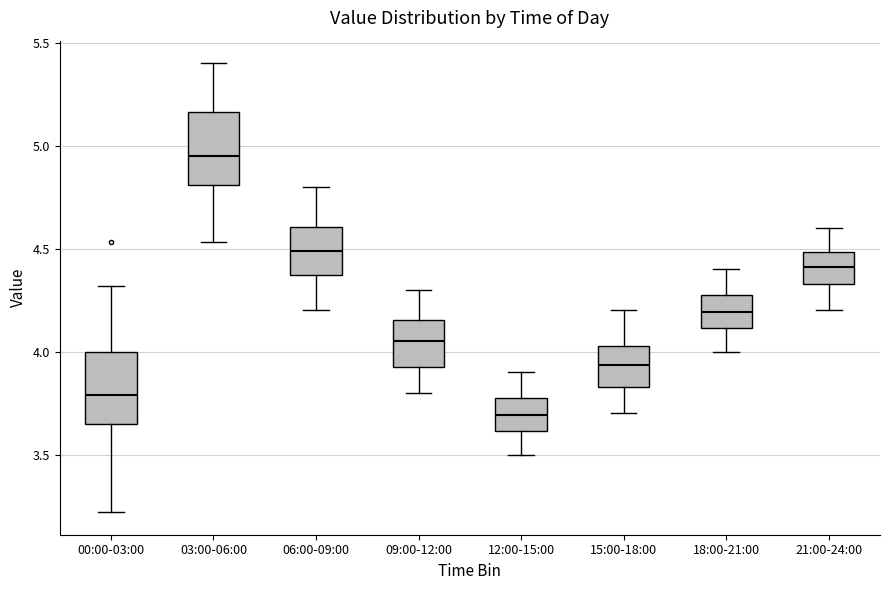

Reading left to right, read every box against the y-axis: the position of its median line, the range the box covers, and the ends of its whiskers. The values are not printed on the chart, so give them approximately, as read against the axis.

00:00-03:00: median 3.80, box 3.65 to 4.00, whiskers 3.20 to 4.30
03:00-06:00: median 4.95, box 4.80 to 5.15, whiskers 4.55 to 5.40
06:00-09:00: median 4.50, box 4.35 to 4.60, whiskers 4.20 to 4.80
09:00-12:00: median 4.05, box 3.95 to 4.15, whiskers 3.80 to 4.30
12:00-15:00: median 3.70, box 3.60 to 3.75, whiskers 3.50 to 3.90
15:00-18:00: median 3.95, box 3.85 to 4.05, whiskers 3.70 to 4.20
18:00-21:00: median 4.20, box 4.10 to 4.25, whiskers 4.00 to 4.40
21:00-24:00: median 4.40, box 4.35 to 4.50, whiskers 4.20 to 4.60